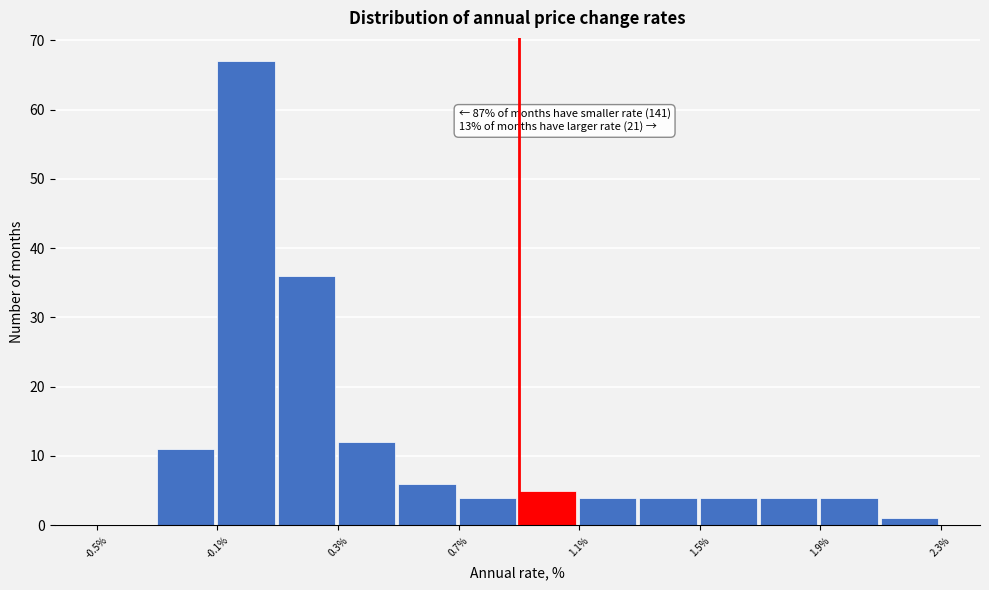

Over which range of the x-axis is the bar tallest?

-0.1 to 0.1